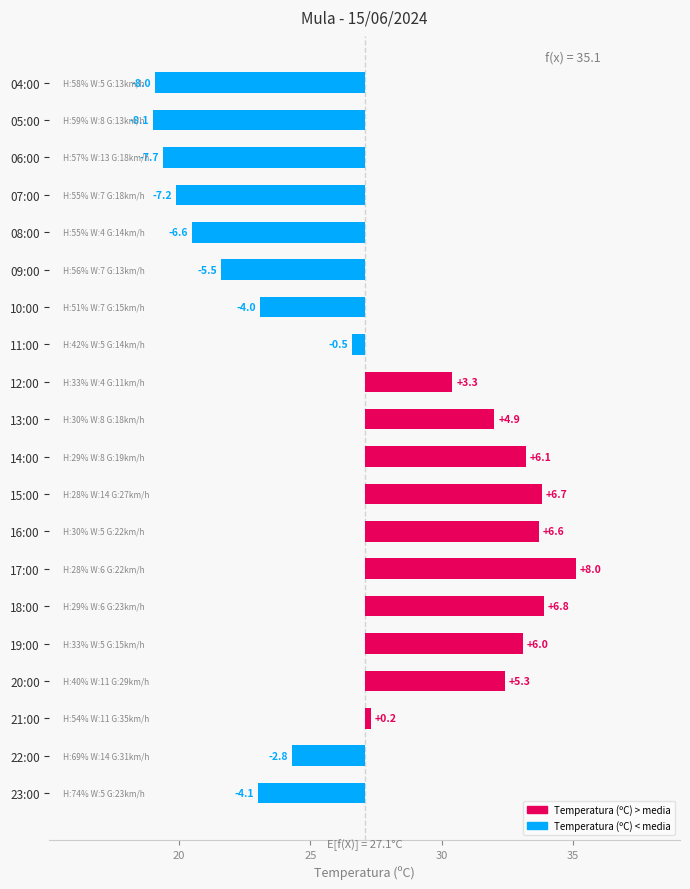

What is the difference between the maximum and minimum values?

16.1